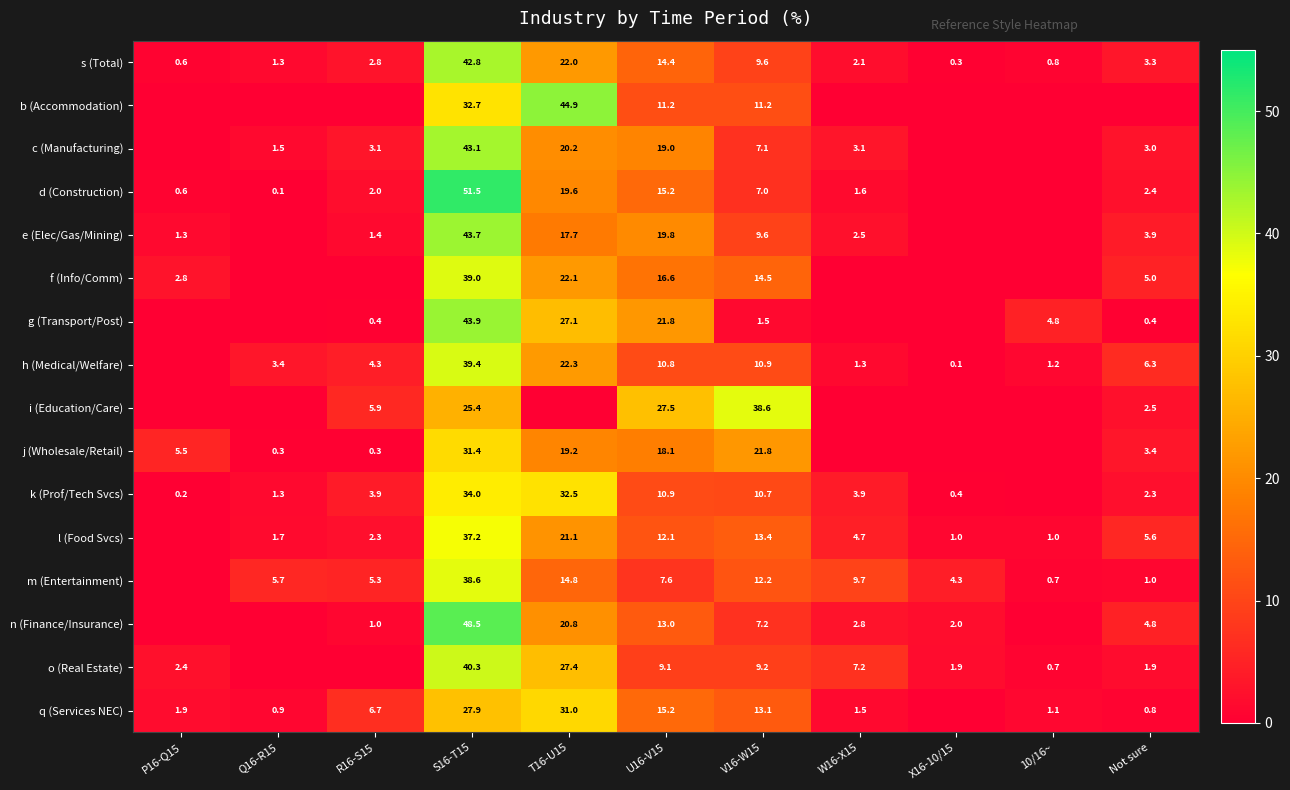

At which label does s (Total) reach its peak?

S16-T15